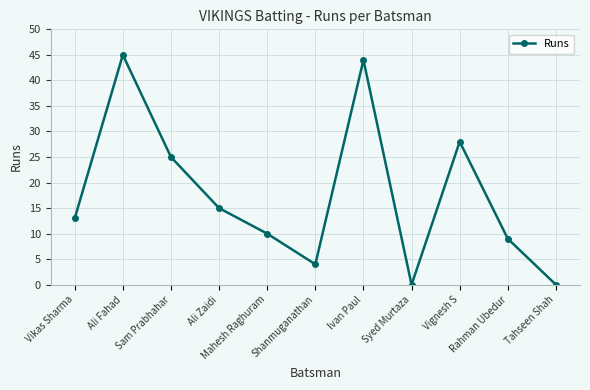

Where is the first local maximum?

Ali Fahad